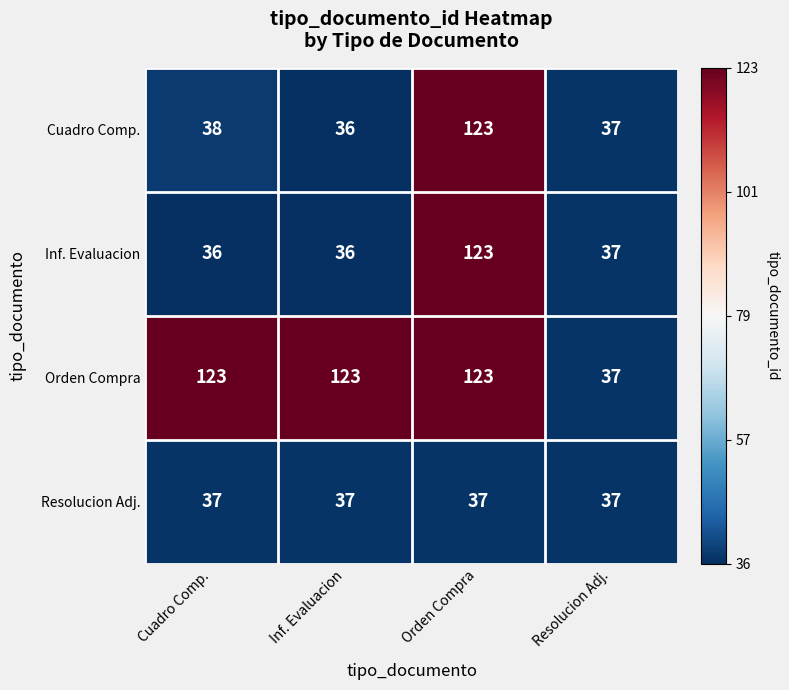

How many data points does each series have?

4